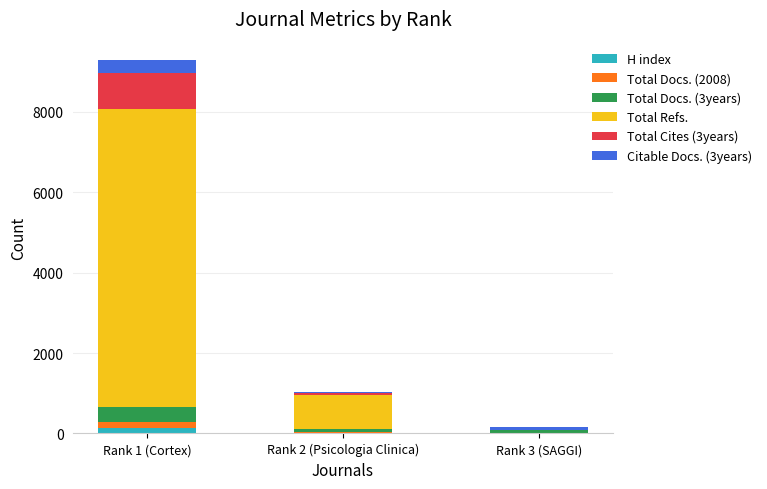

At which category is the sum across all series the highest?

Rank 1 (Cortex)